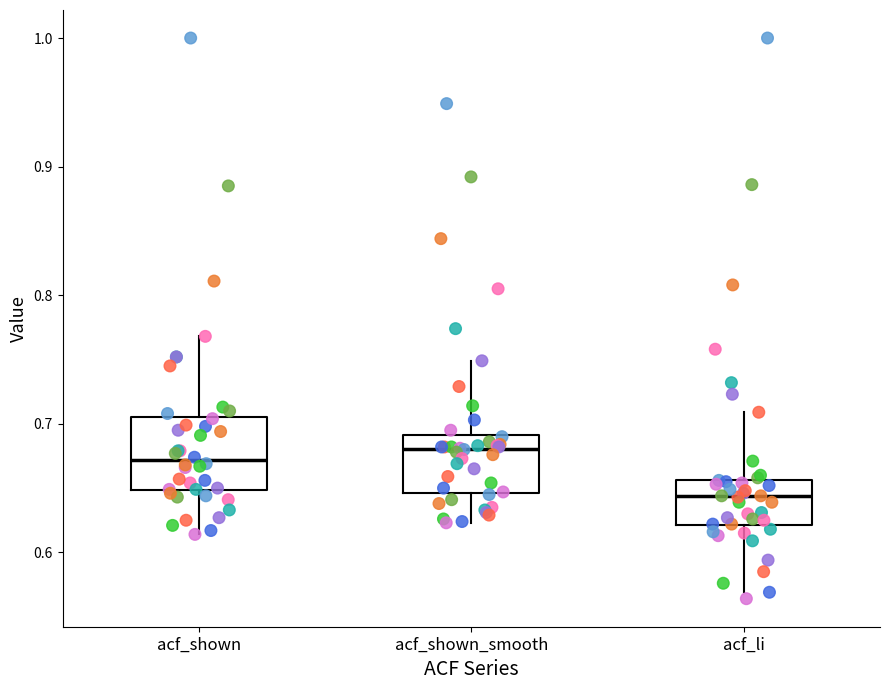

Reading left to right, transcribe this box plot: for each box, give where its median line is, the range the box spans, and where its two whiskers end, as read against the y-axis. The values are not printed on the chart, so give them approximately, as read against the axis.

acf_shown: median 0.67, box 0.65 to 0.71, whiskers 0.61 to 0.77
acf_shown_smooth: median 0.68, box 0.65 to 0.69, whiskers 0.62 to 0.75
acf_li: median 0.64, box 0.62 to 0.66, whiskers 0.57 to 0.71